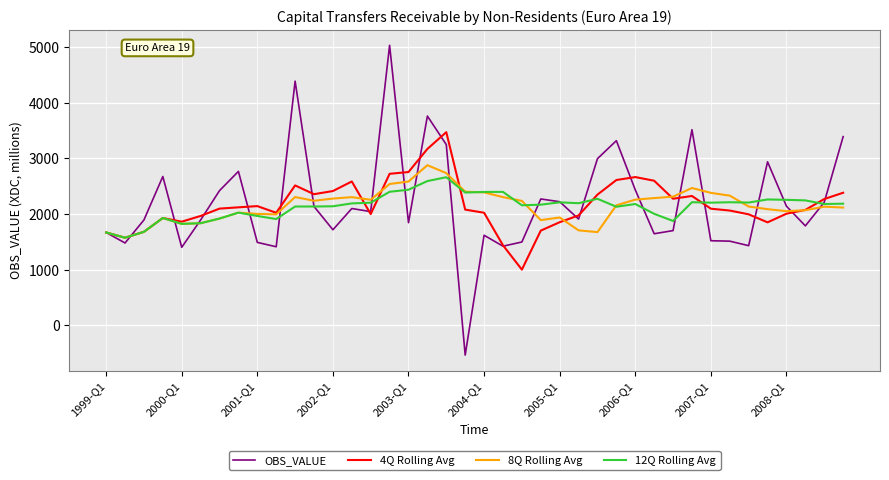

What is the minimum value for 4Q Rolling Avg?

1002.8